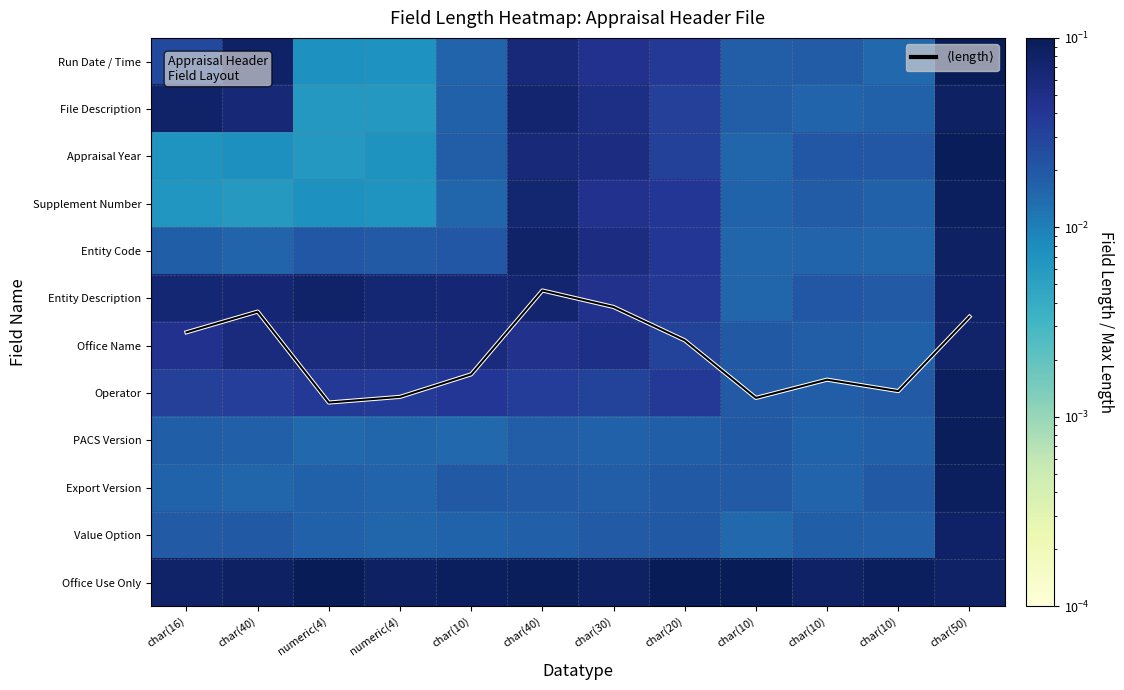

At char(20), list the series in order from smallest to largest.

PACS Version, Value Option, Export Version, Office Name, Appraisal Year, File Description, Operator, Entity Description, Run Date / Time, Supplement Number, Entity Code, Office Use Only, $\langle v_r \rangle$